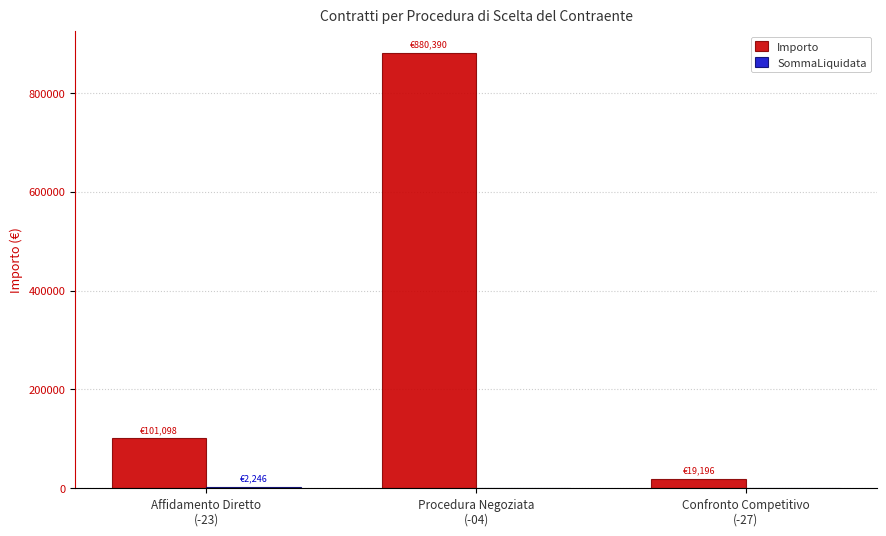

Are the bars horizontal?

No